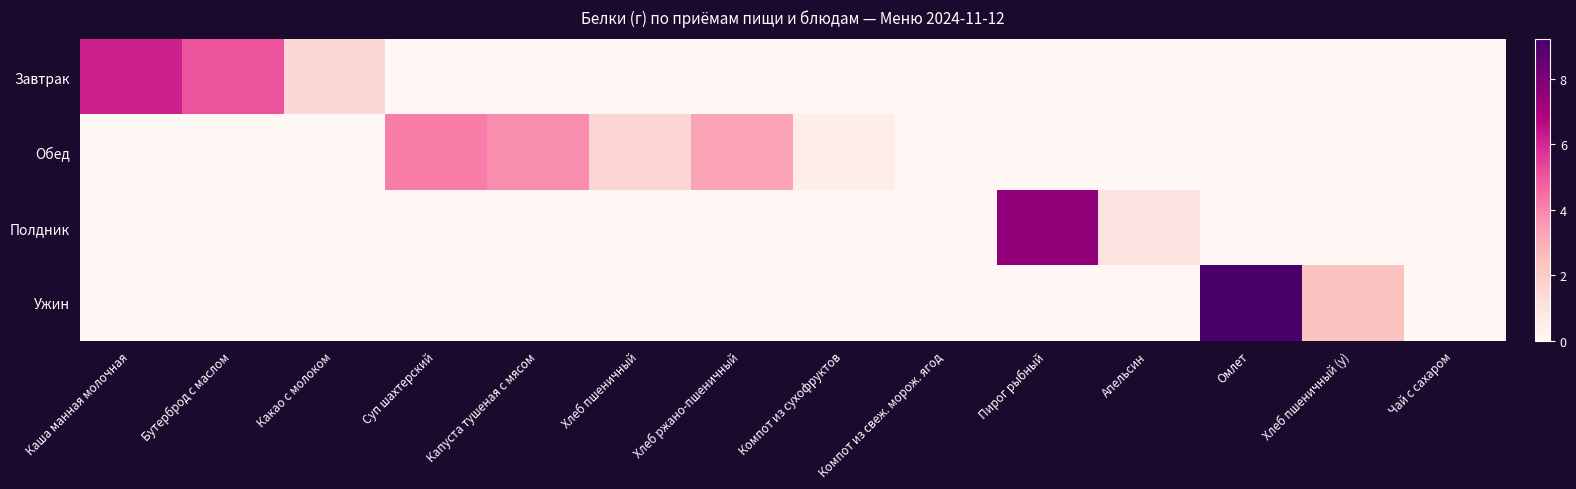

At how many categories does at least one series exceed 2?

8